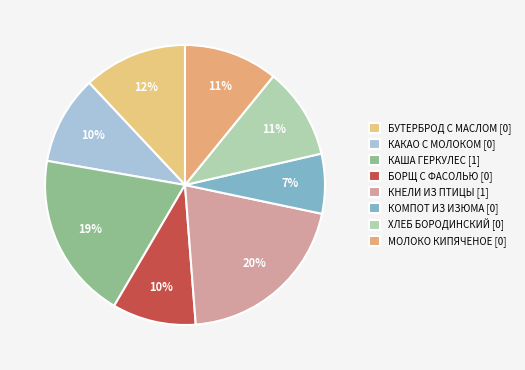

To the nearest percent, what portion does ХЛЕБ БОРОДИНСКИЙ represent?

11%